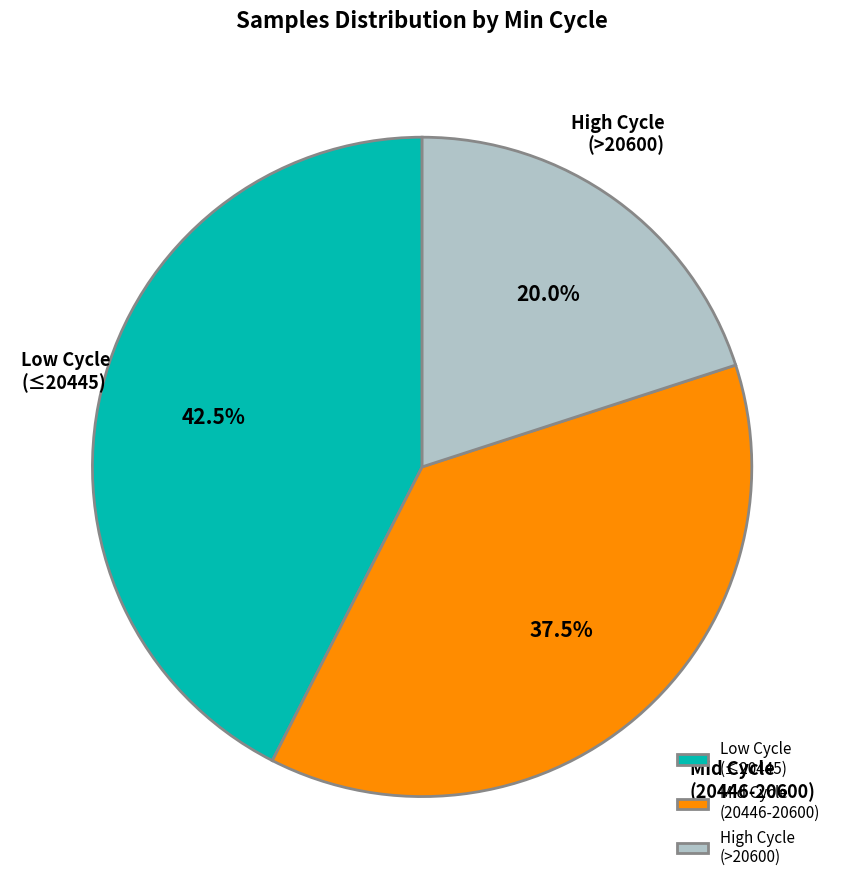

Is there a majority slice in this chart?

No